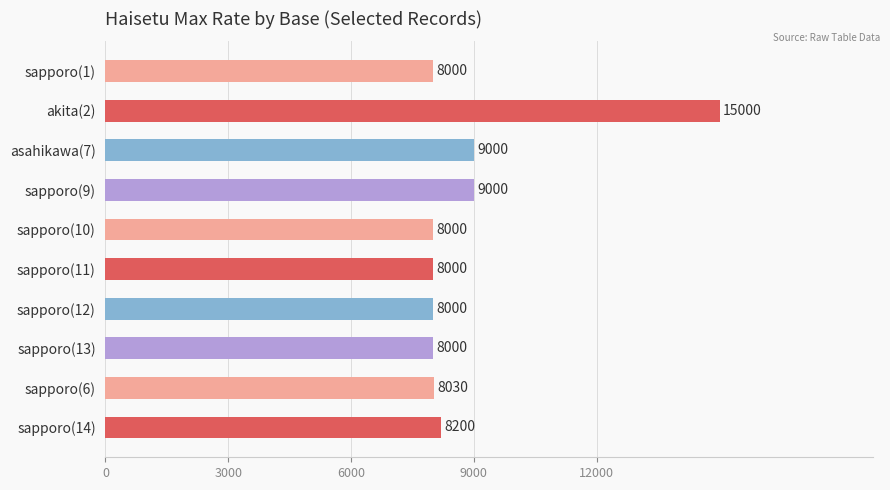

Reading bottom to top, extract all data points from this chart.

8200	8030	8000	8000	8000	8000	9000	9000	15000	8000